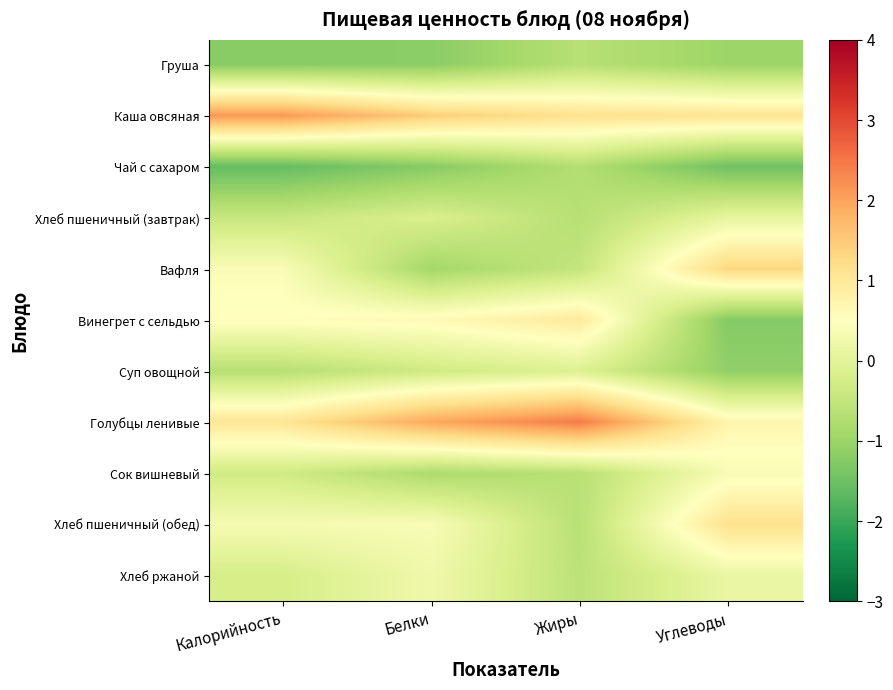

At which category is the sum across all series the highest?

Углеводы